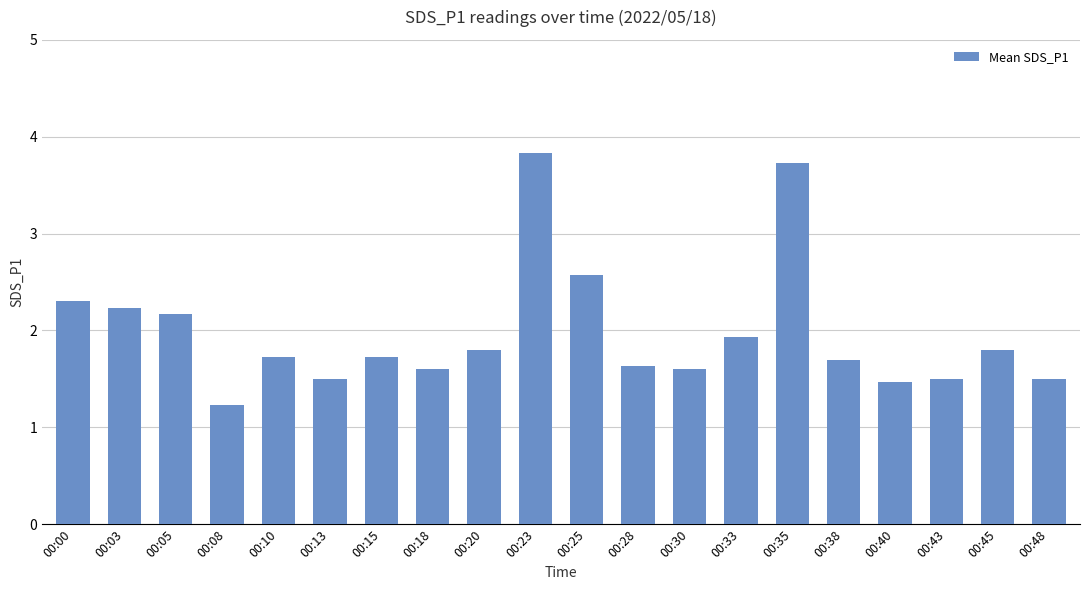

What is the minimum value shown in the chart?

1.2